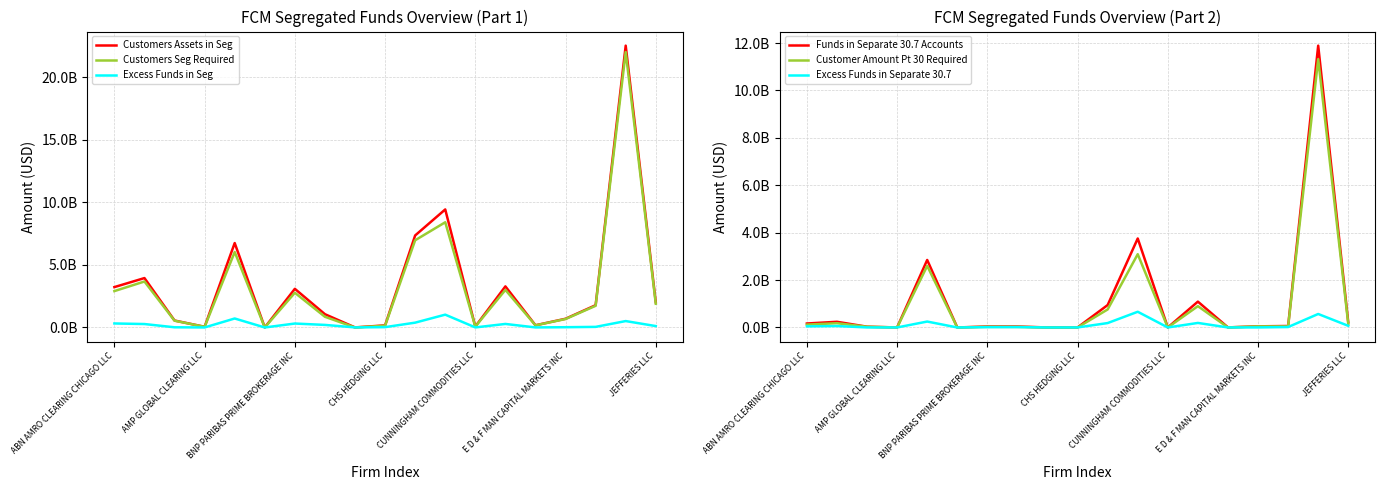

Reading right to left, list all the values displayed in this chart.

Customers Assets in Seg: 2010743518	22545554717	1781535381	696901116	175092514	3286758399	71120466	9442189907	7362244771	168585167	4969921	1061528175	3091520152	0	6754182958	54428255	555566717	3952059002	3230011277
Customers Seg Required: 1899016337	22033574972	1734172061	675645544	170824049	3004798812	66830104	8416610641	6976448676	142095879	0	856339747	2776822298	0	6036525748	52614279	540478755	3677332920	2909602252
Excess Funds in Seg: 111727181	511979745	47363320	21255572	4268465	281959587	4290362	1025579266	385796095	26489288	4969921	205188428	314697854	0	717657210	1813976	15087962	274726082	320409025
Funds in Separate 30.7 Accounts: 211690315	11888505142	62281887	48302417	3043908	1090334425	343451	3753923878	946203910	1711870	0	40643510	41332619	0	2847615390	1275985	32505131	239971471	167440882
Customer Amount Pt 30 Required: 142530310	11319539628	44010898	45879372	2335797	898971737	57601	3091080589	760153838	292823	0	25231105	28260121	0	2597917499	856511	30537711	179917521	120592974
Excess Funds in Separate 30.7: 69160005	568965514	18270989	2423045	708111	191362688	285850	662843289	186050072	1419047	0	15412405	13072498	0	249697891	419474	1967420	60053950	46847908